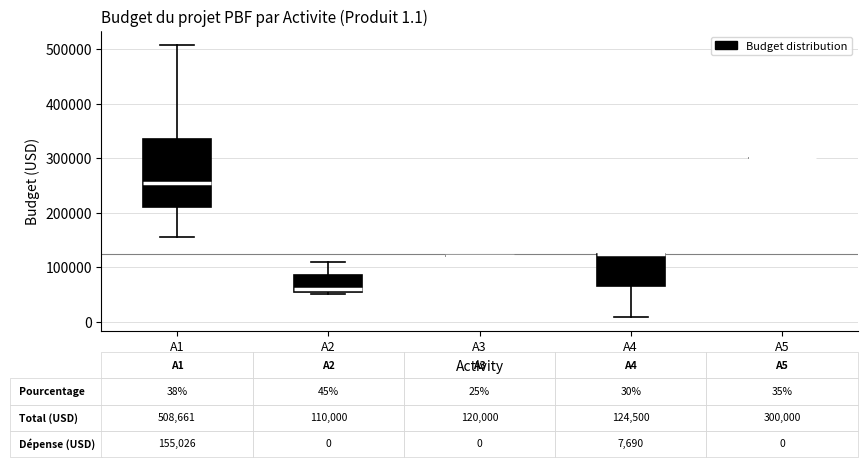

Comparing the boxes themselves (not the whiskers), which one is the tallest?

A1